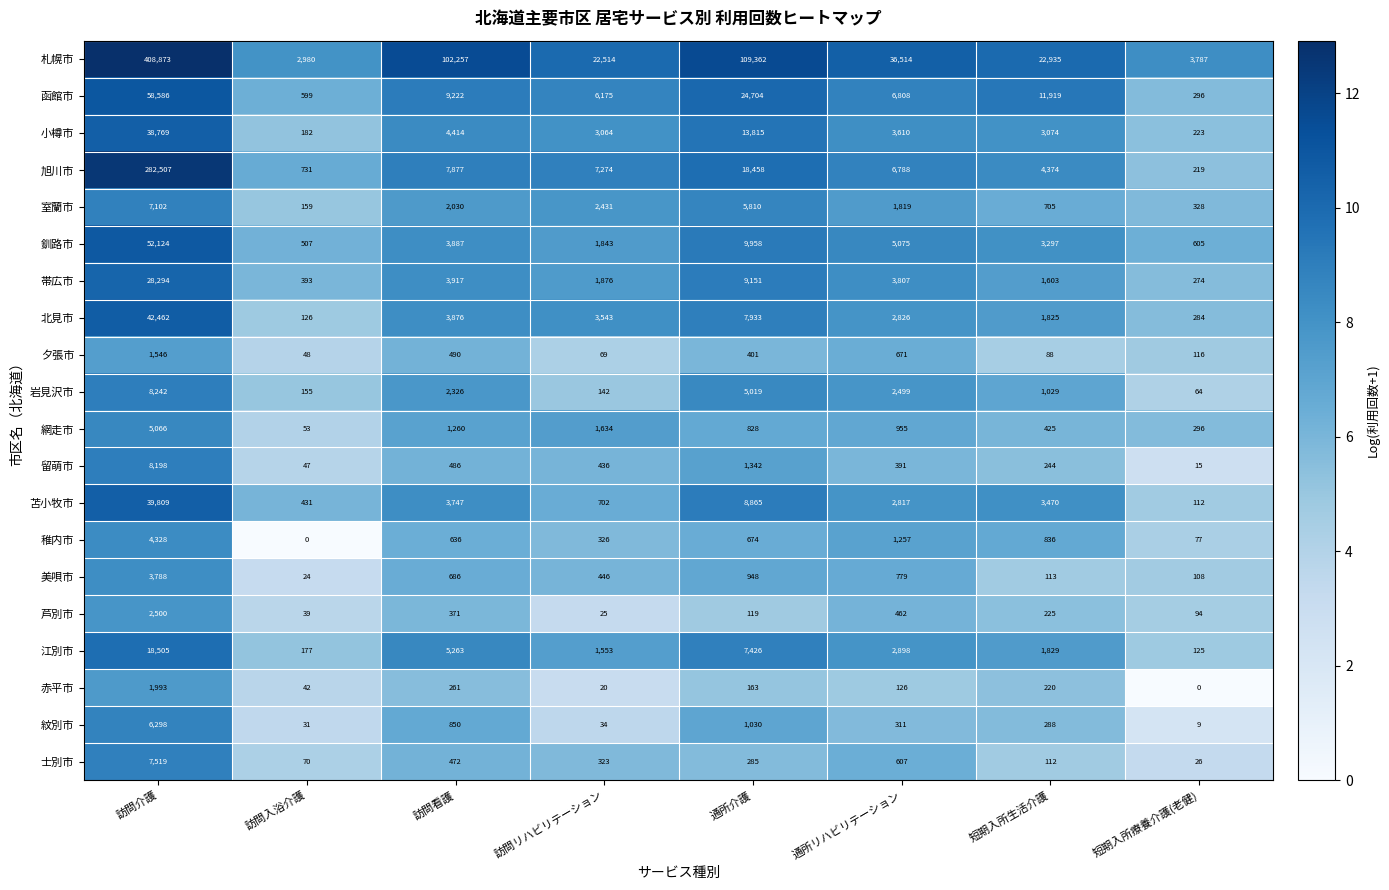

Count the number of data series in this chart.

20